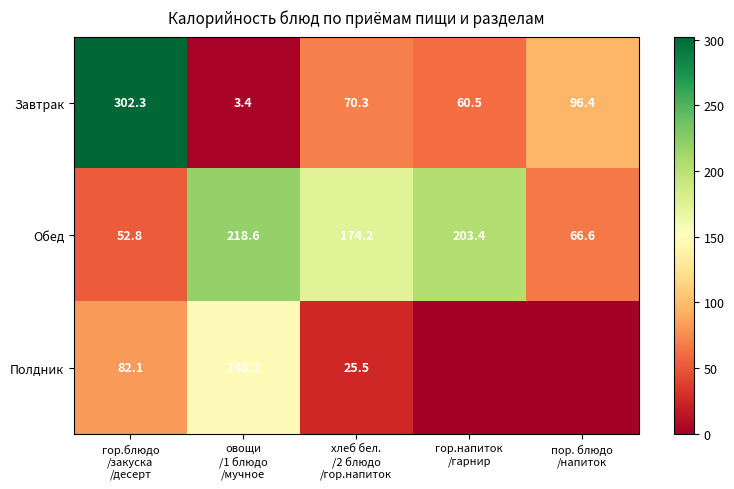

What is the minimum value for Обед?

52.8